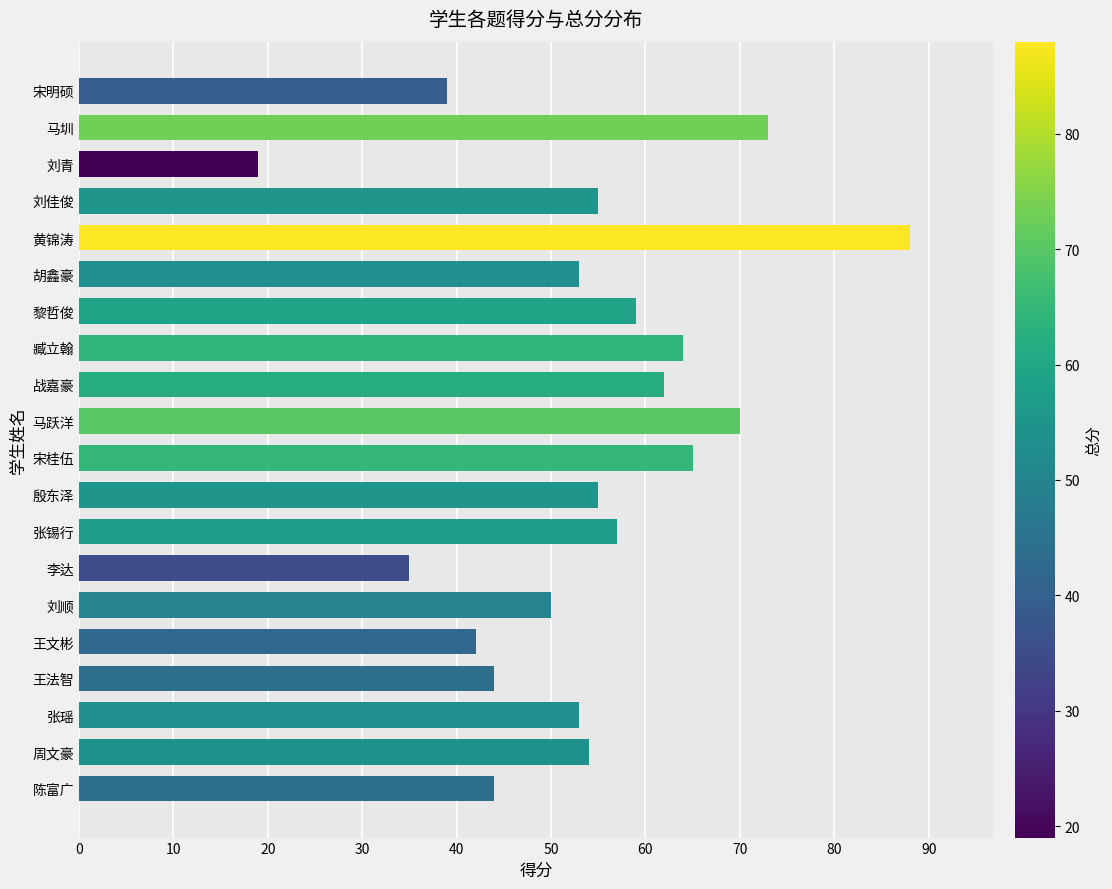

Reading bottom to top, extract all data points from this chart.

陈富广=44	周文豪=54	张瑶=53	王法智=44	王文彬=42	刘顺=50	李达=35	张锡行=57	殷东泽=55	宋桂伍=65	马跃洋=70	战嘉豪=62	臧立翰=64	黎哲俊=59	胡鑫豪=53	黄锦涛=88	刘佳俊=55	刘青=19	马圳=73	宋明硕=39